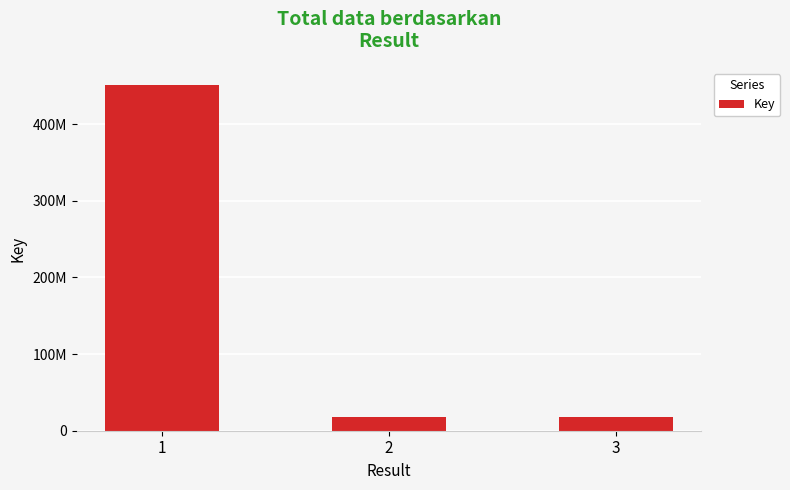

What is the value of the 2nd bar from the left?

17560682